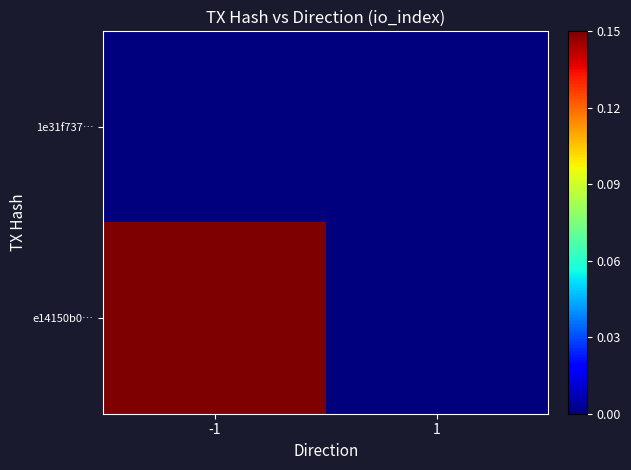

At which category is the sum across all series the highest?

-1